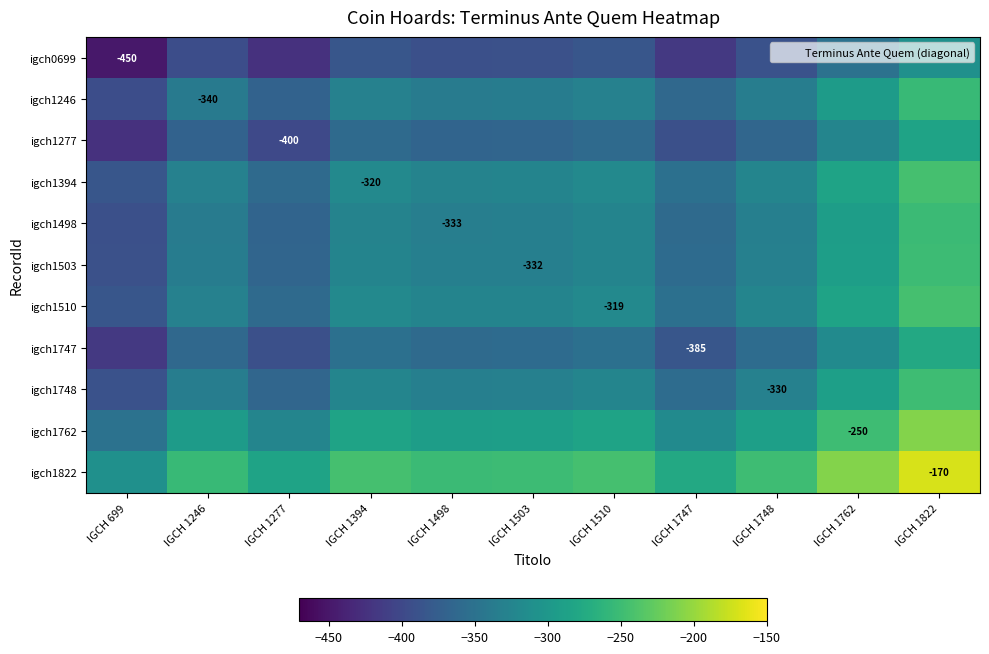

The igch1498 series shows -87.1 at IGCH 1498. True or false?

False